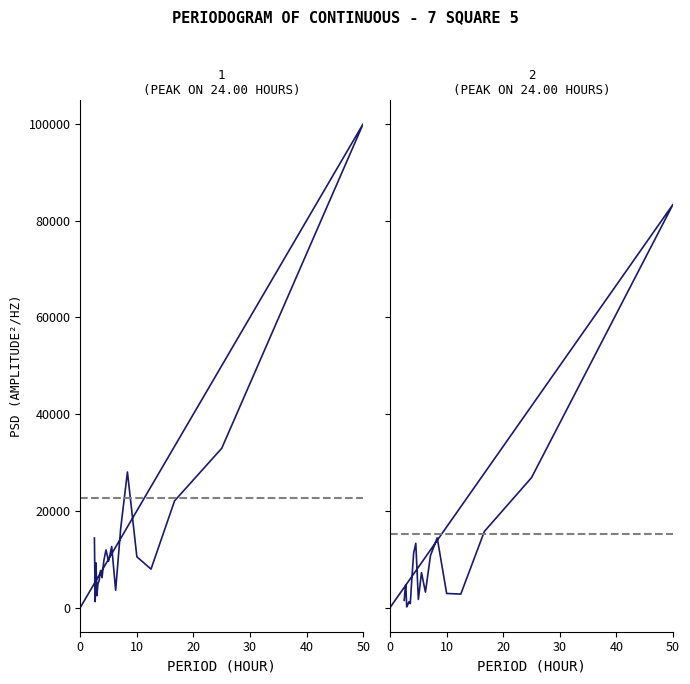

List the series in order of their peak value, lowest first.

P2, P1